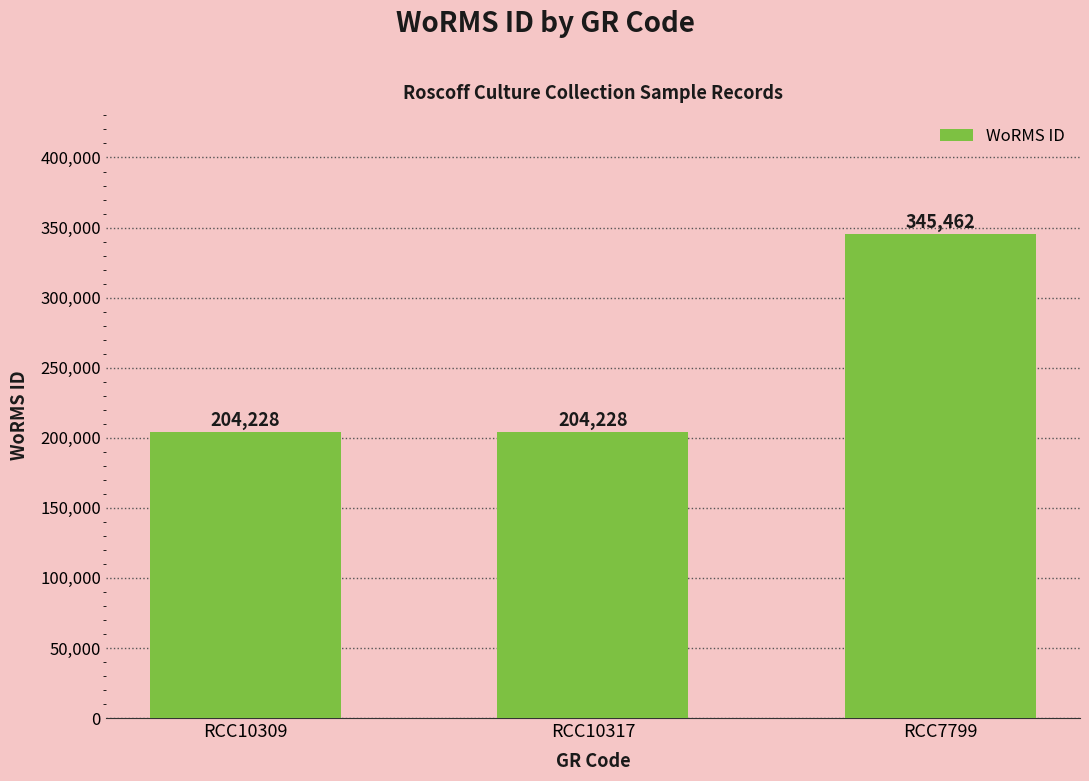

What is the average value?

251306